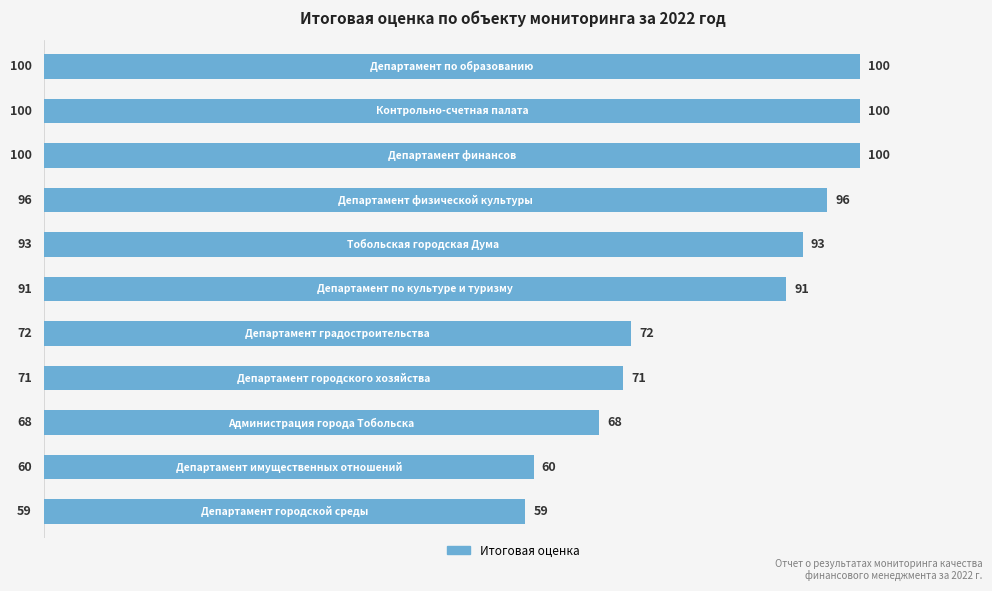

What is the greatest value displayed?

100